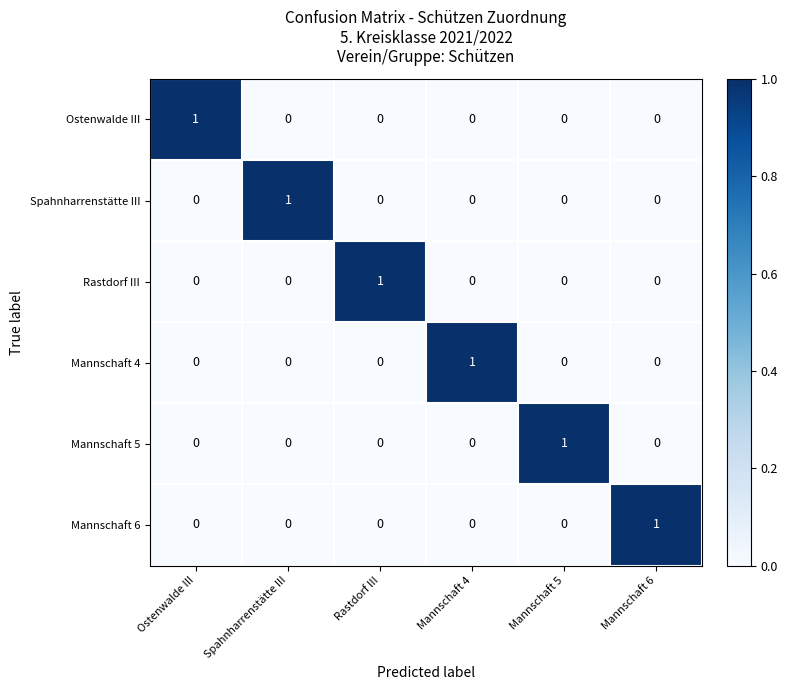

The Mannschaft 5 series shows 0 at Mannschaft 4. True or false?

True